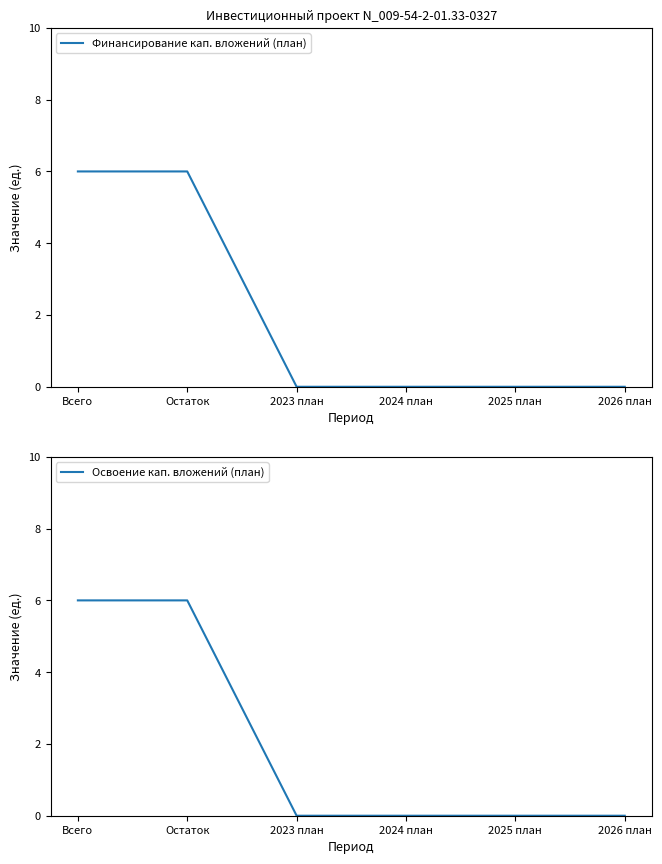

How many positive values does the Финансирование кап. вложений (план) series have?

2